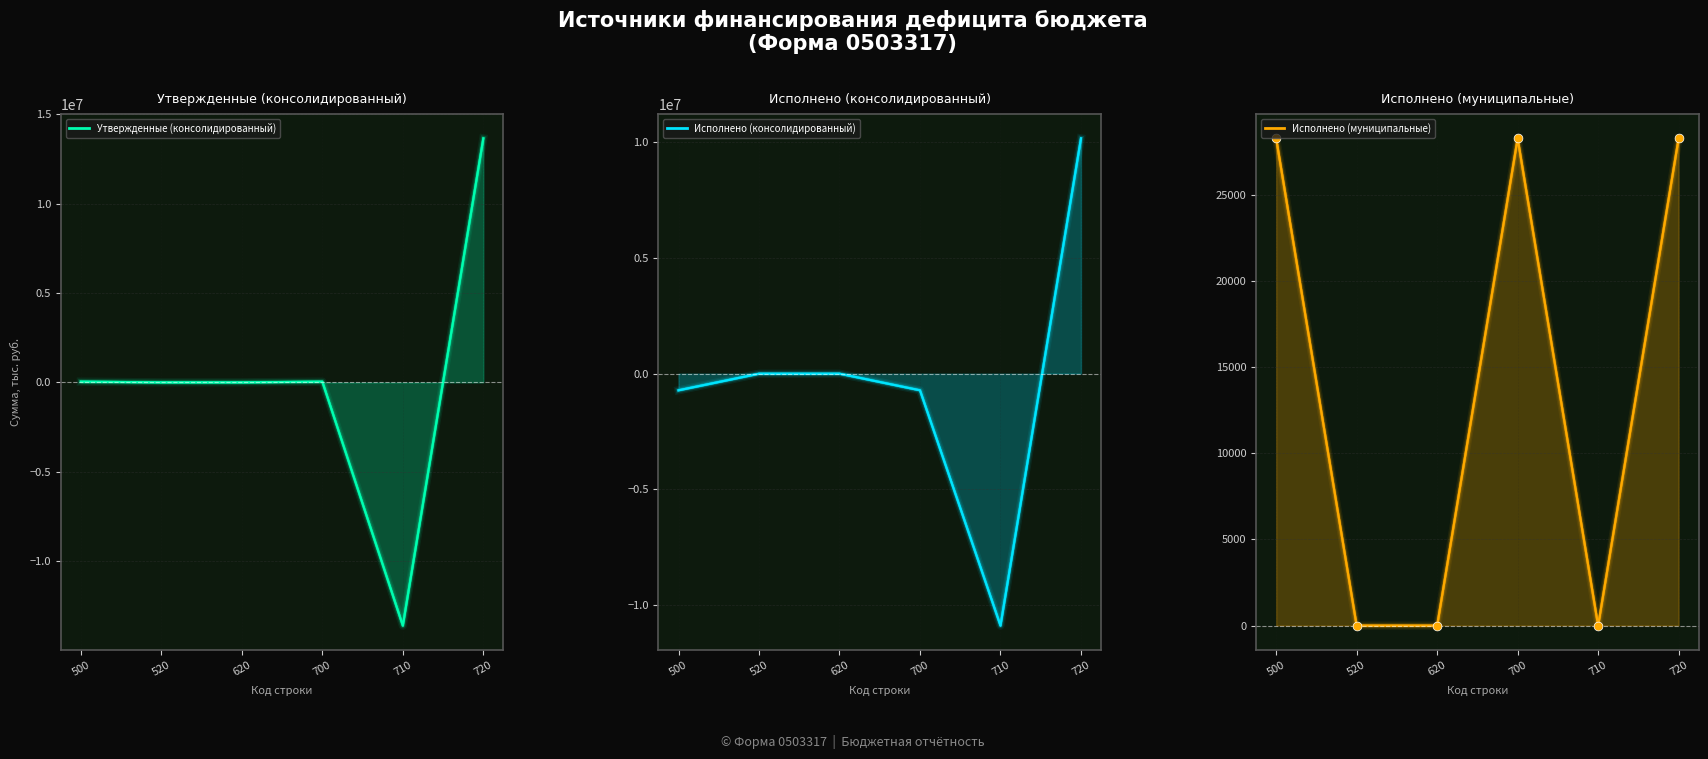

What is the total value across all series at 500?

-650165.4